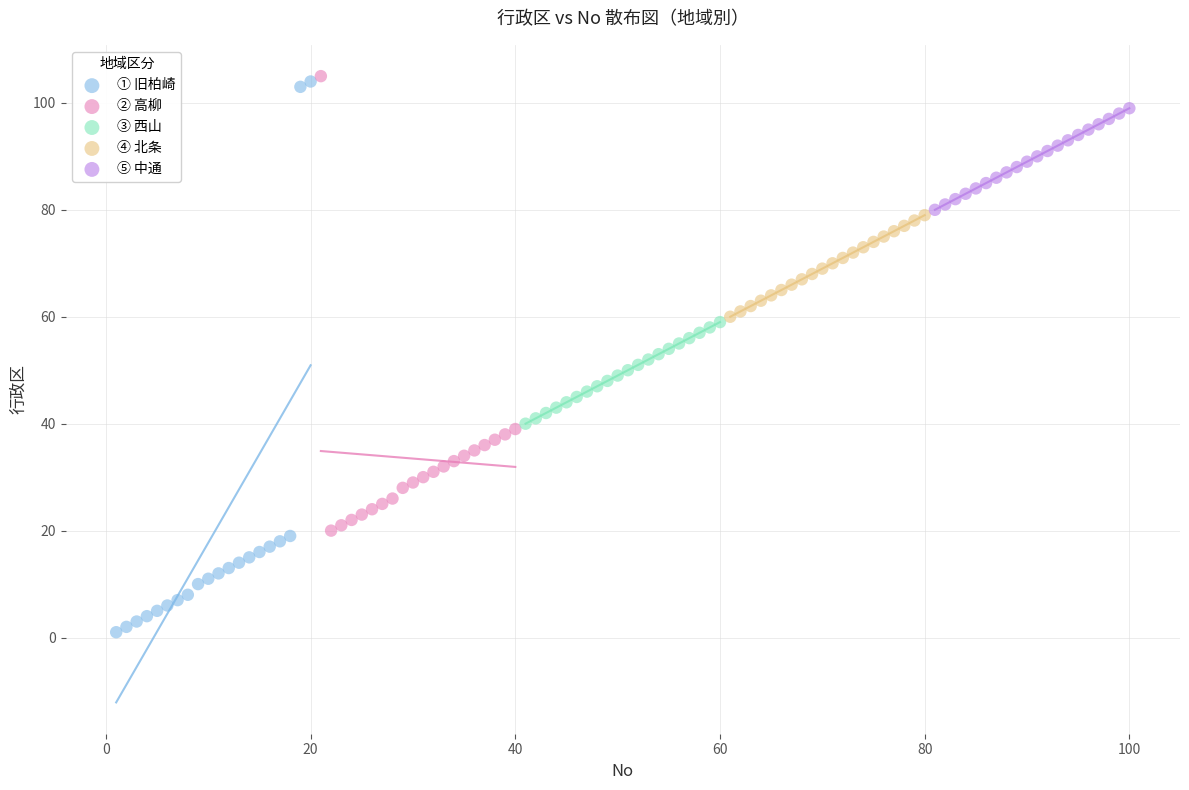

Which series has the widest spread of Y values?

① 旧柏崎